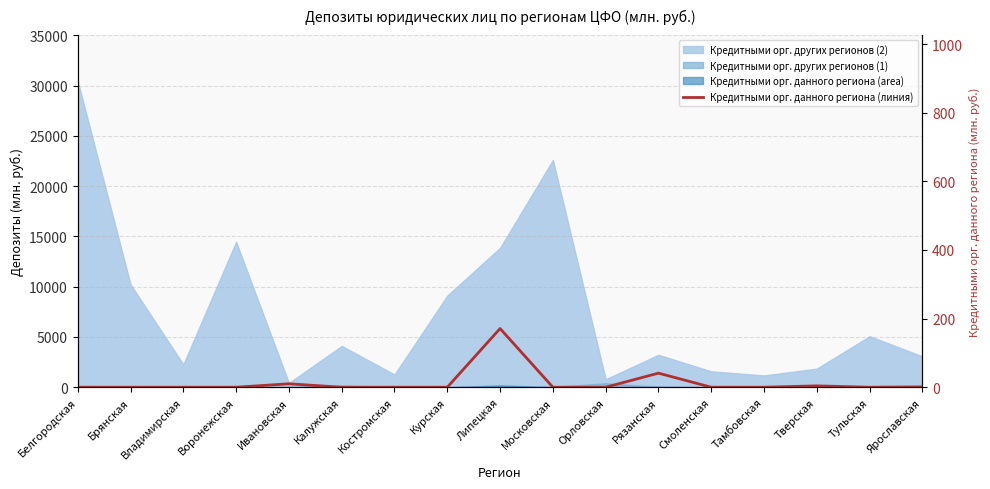

The value at Орловская is 0. True or false?

True